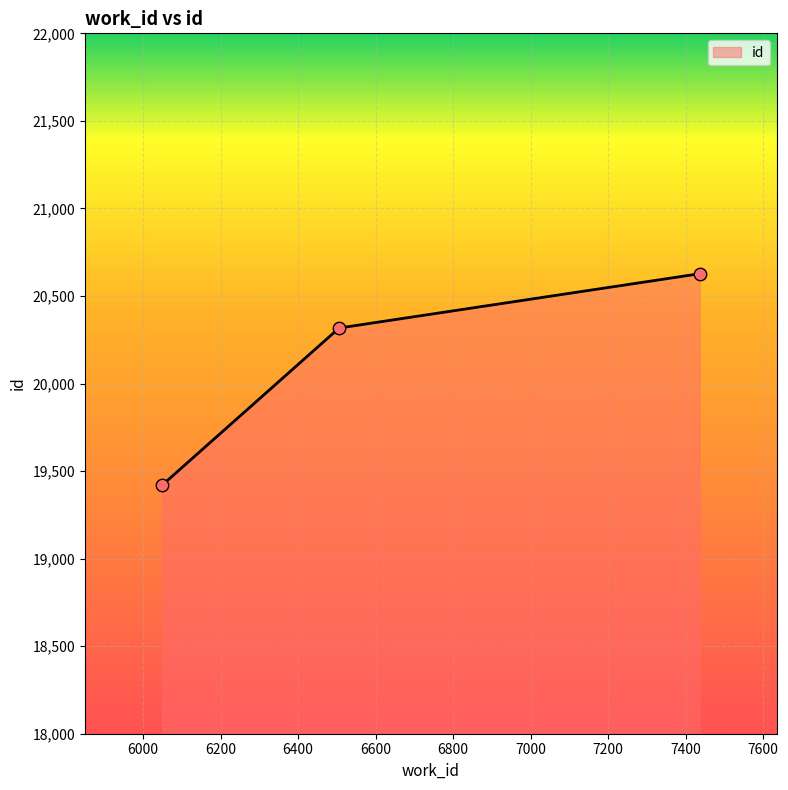

What is the difference between the maximum and second lowest values?

310